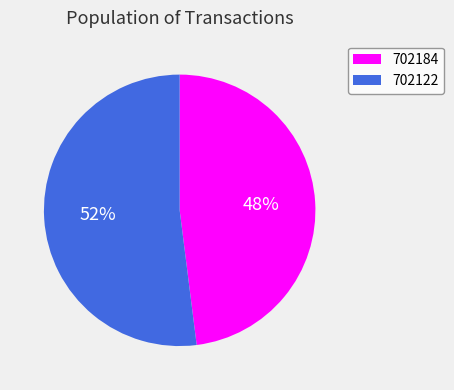

Do 702184 and 702122 together represent more than half of the pie?

Yes